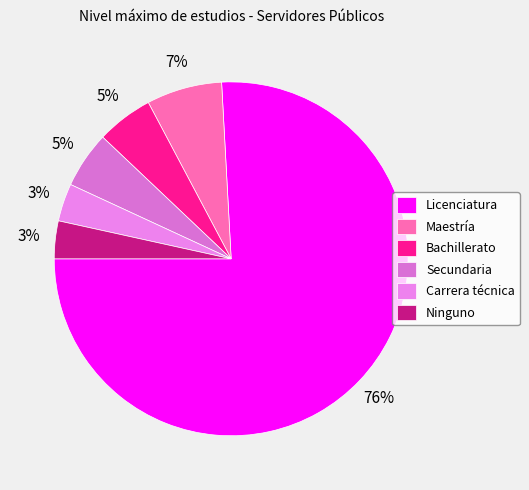

Count the number of slices in the pie.

6